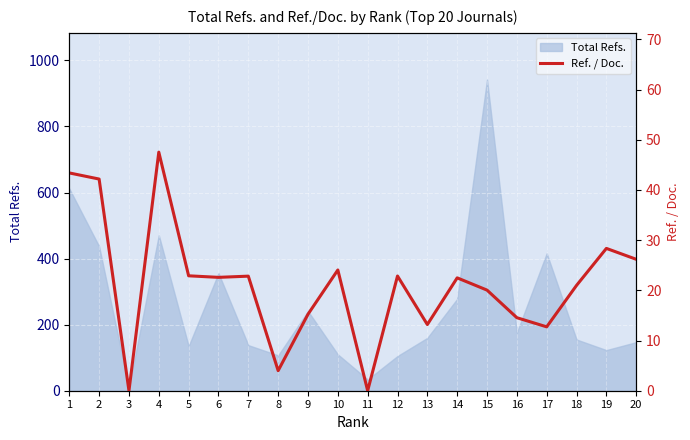

How many interior local valleys (lower than both neighbors) does the data have?

6